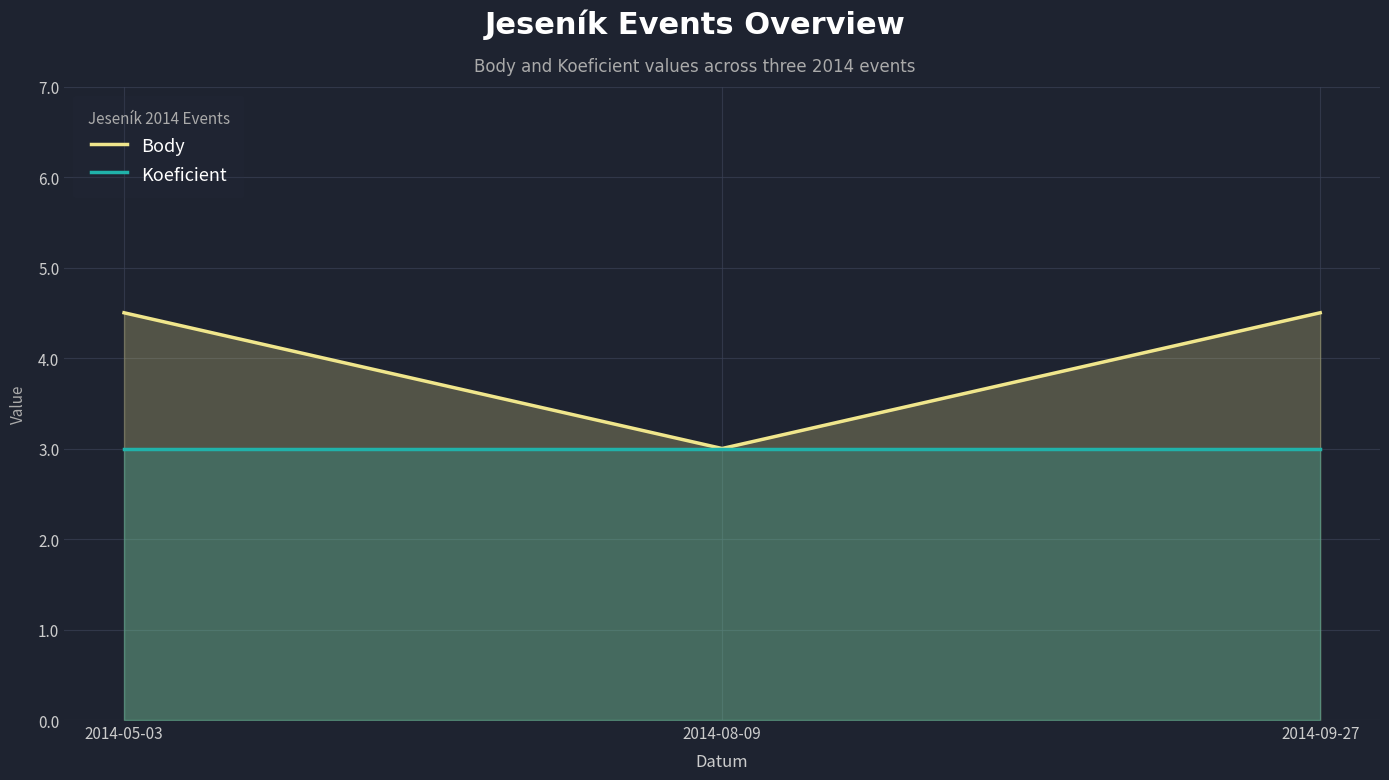

What is the label of the 2nd point from the right?

2014-08-09